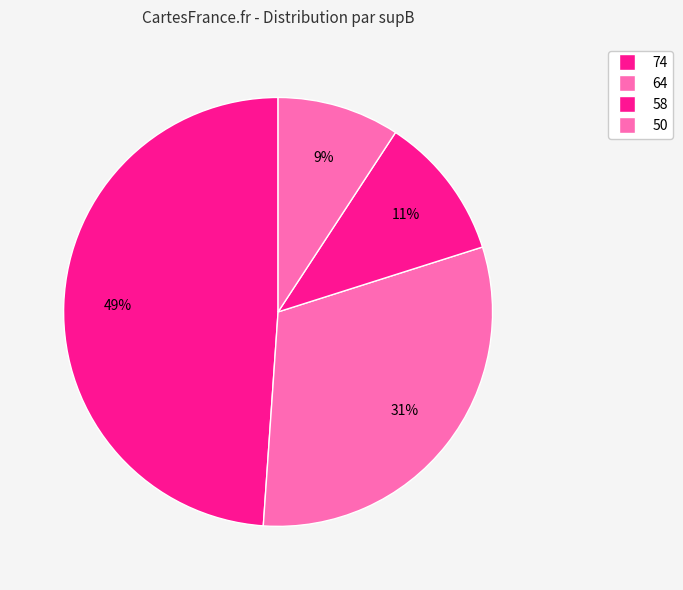

How many segments does this pie chart have?

4